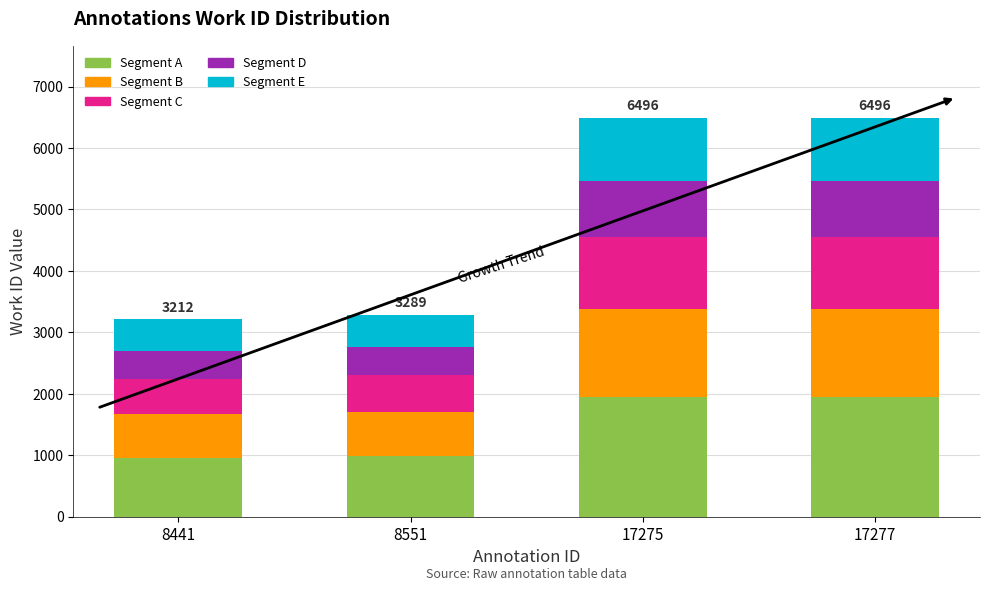

What is the minimum value for Segment A?

963.6